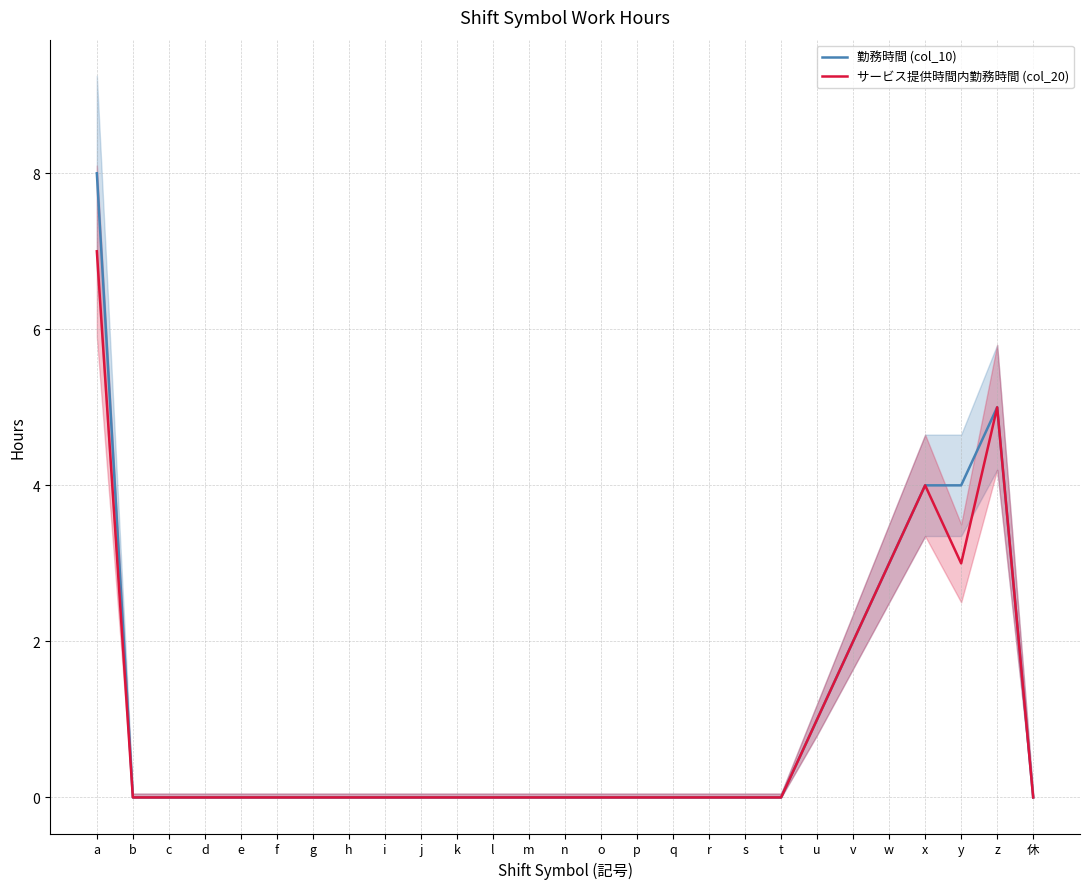

True or false: サービス提供時間内勤務時間 (col_20) and 勤務時間 (col_10) cross at least once.

False